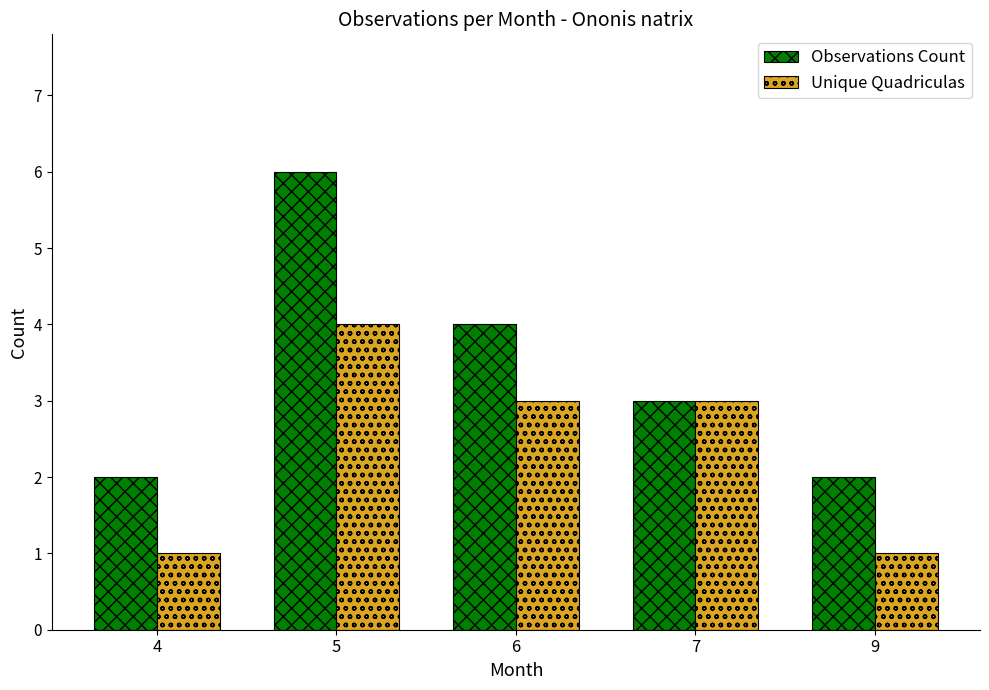

What is the highest value of the Observations Count series?

6